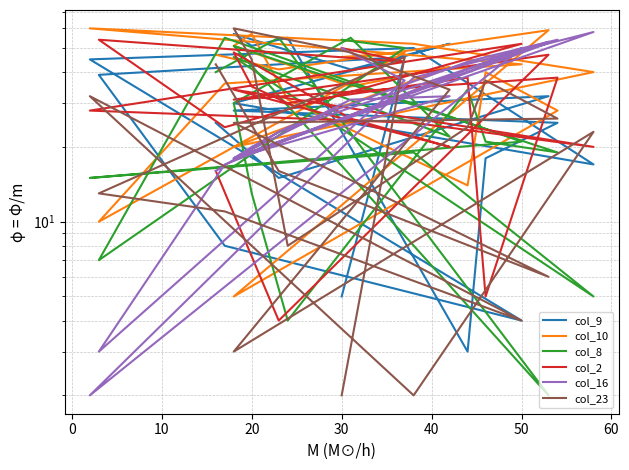

Count the number of data series in this chart.

6